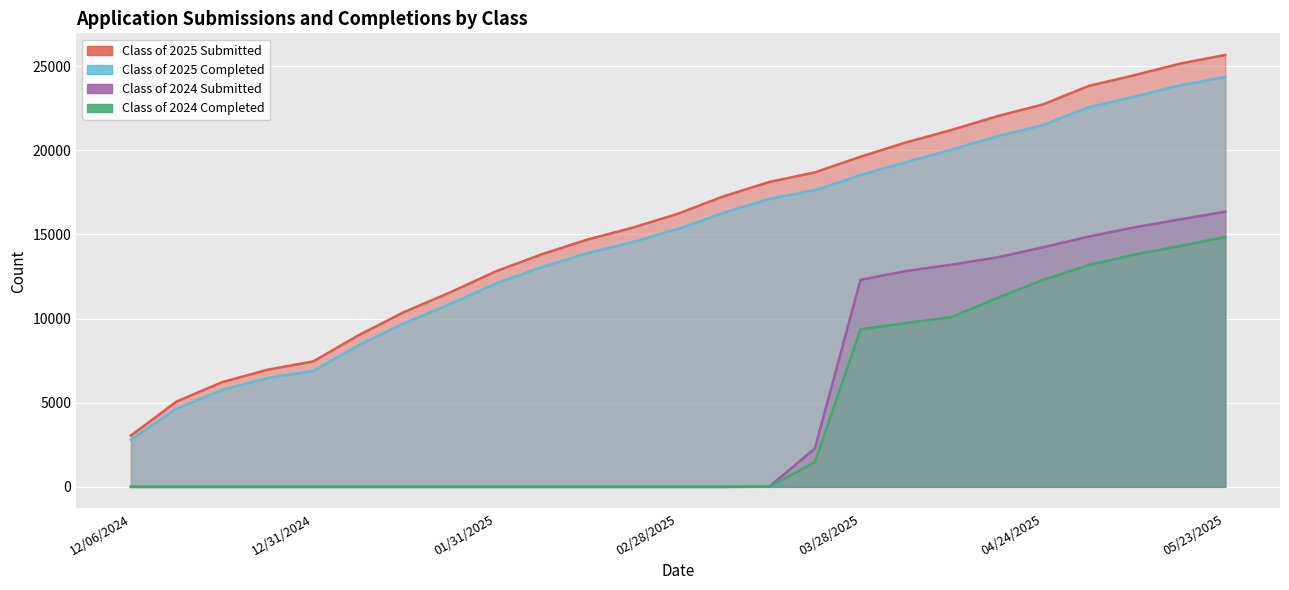

Does the chart display data point markers on the line(s)?

No